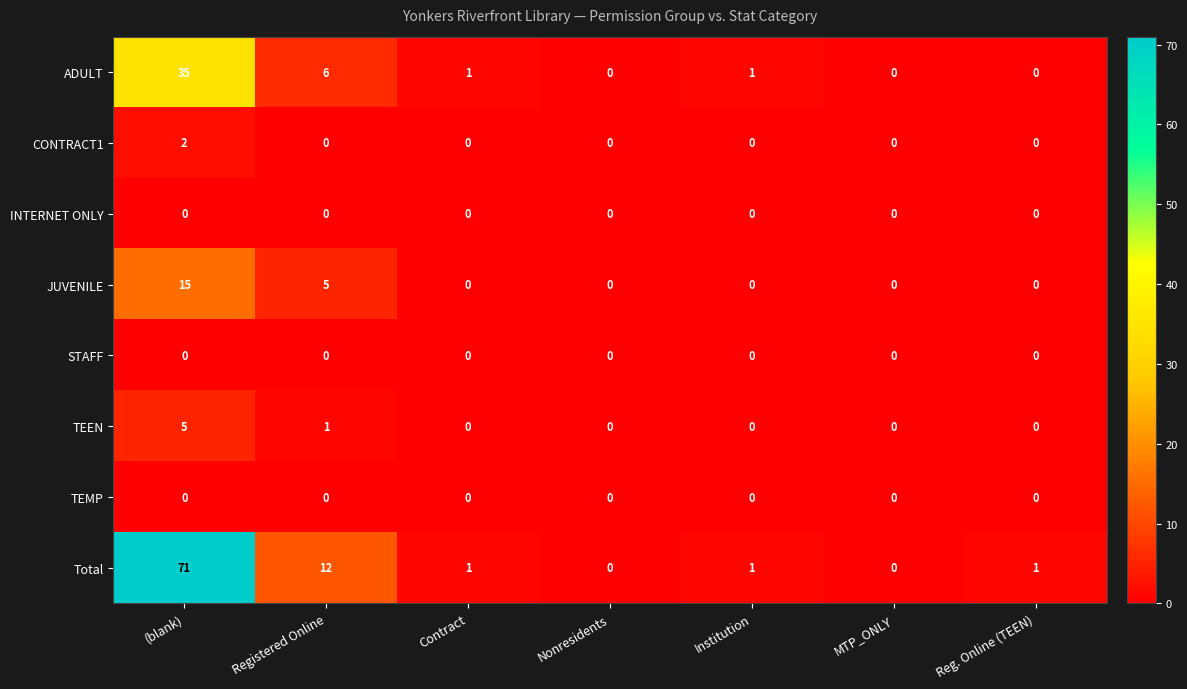

How many positive values does the CONTRACT1 series have?

1